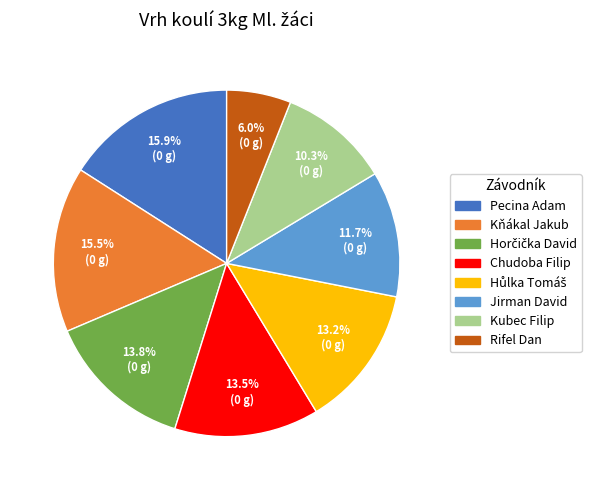

Which has a higher value, Kubec Filip or Kňákal Jakub?

Kňákal Jakub